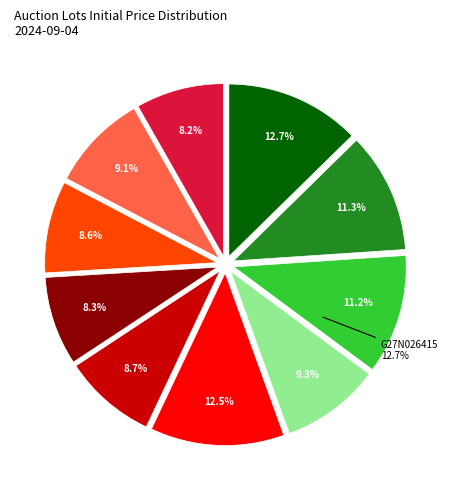

Between G25N026424 and G27N026417, which is larger?

G27N026417